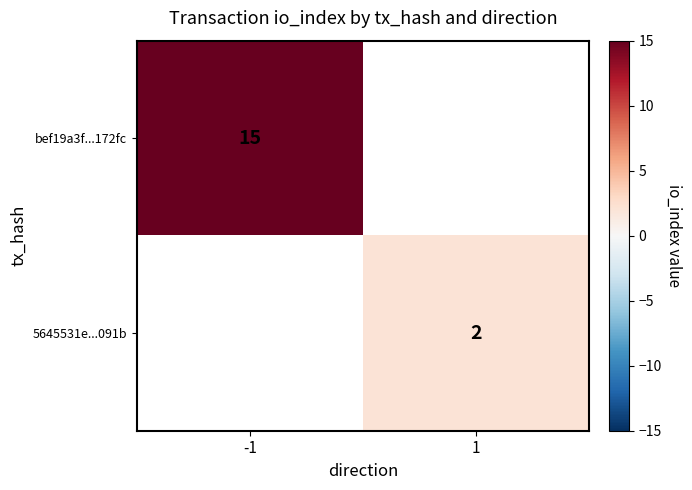

Is the value of bef19a3f...172fc at -1 greater than the value of 5645531e...091b at 1?

Yes